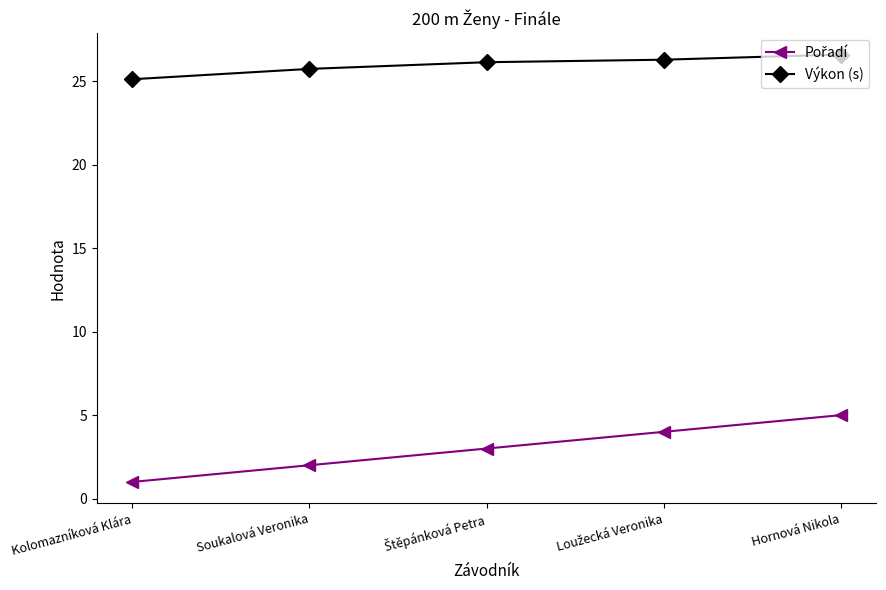

What is the difference between the highest and lowest values at Kolomazníková Klára?

24.1